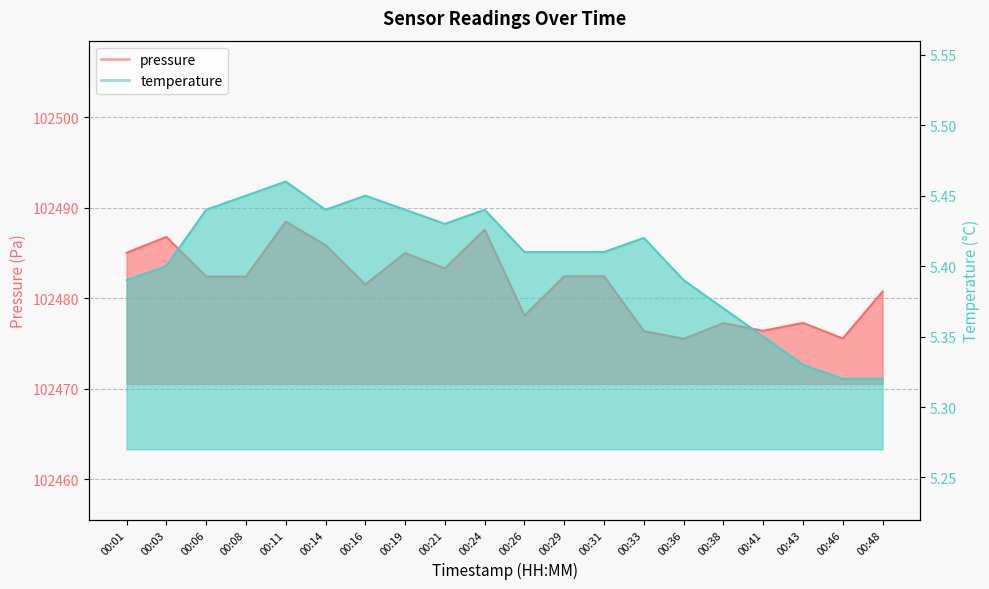

Reading right to left, list all the values displayed in this chart.

pressure: 102480.8	102475.6	102477.3	102476.4	102477.2	102475.5	102476.4	102482.4	102482.4	102478.1	102487.6	102483.3	102485.0	102481.5	102485.9	102488.5	102482.4	102482.4	102486.8	102485.0
temperature: 5.3	5.3	5.3	5.3	5.4	5.4	5.4	5.4	5.4	5.4	5.4	5.4	5.4	5.5	5.4	5.5	5.5	5.4	5.4	5.4